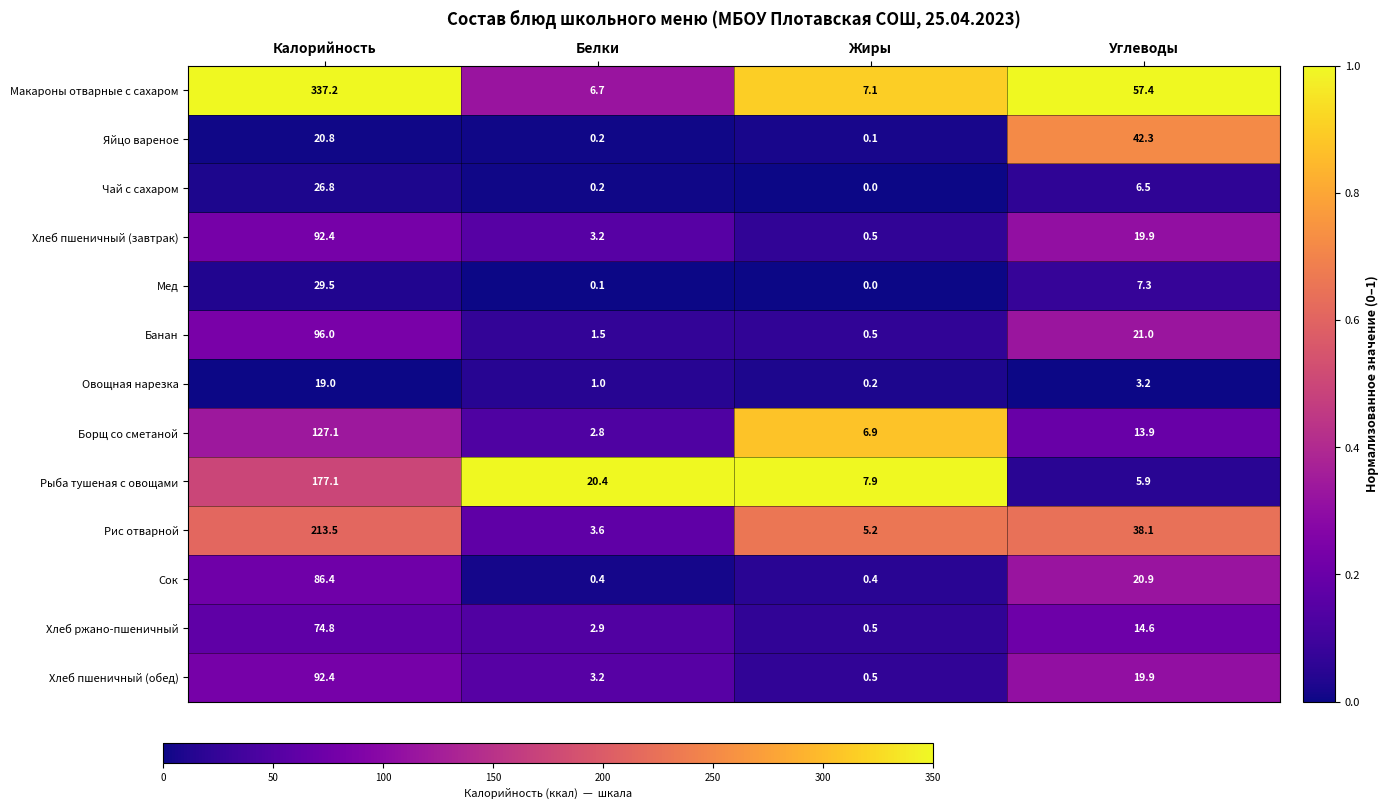

What is the sum of the Яйцо вареное values at Белки and Калорийность?

21.0